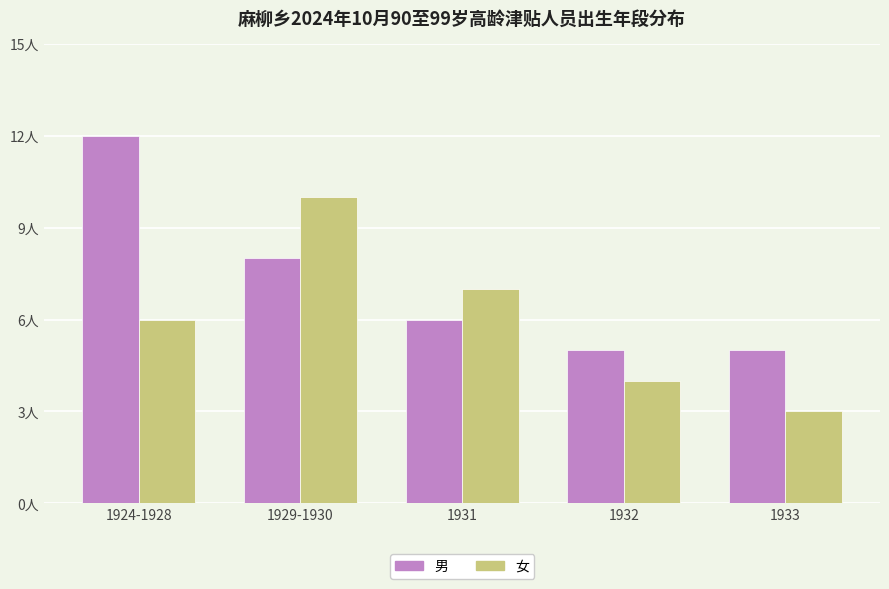

The 男 series shows 20 at 1924-1928. True or false?

False